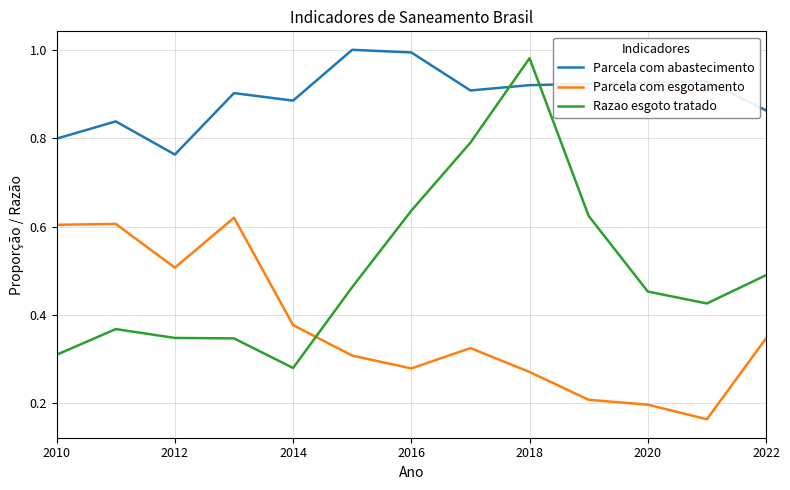

What is the sum of all Razao esgoto tratado values?

6.5